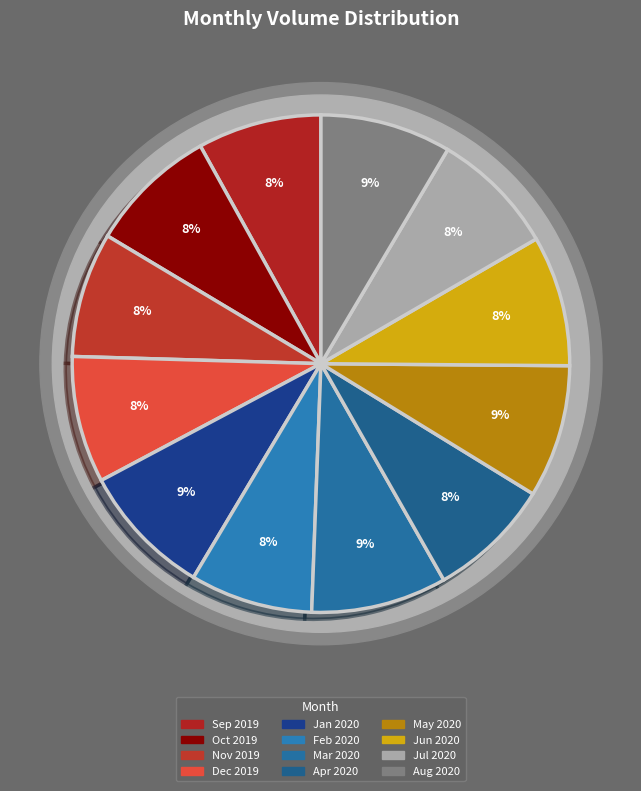

How many segments does this pie chart have?

12